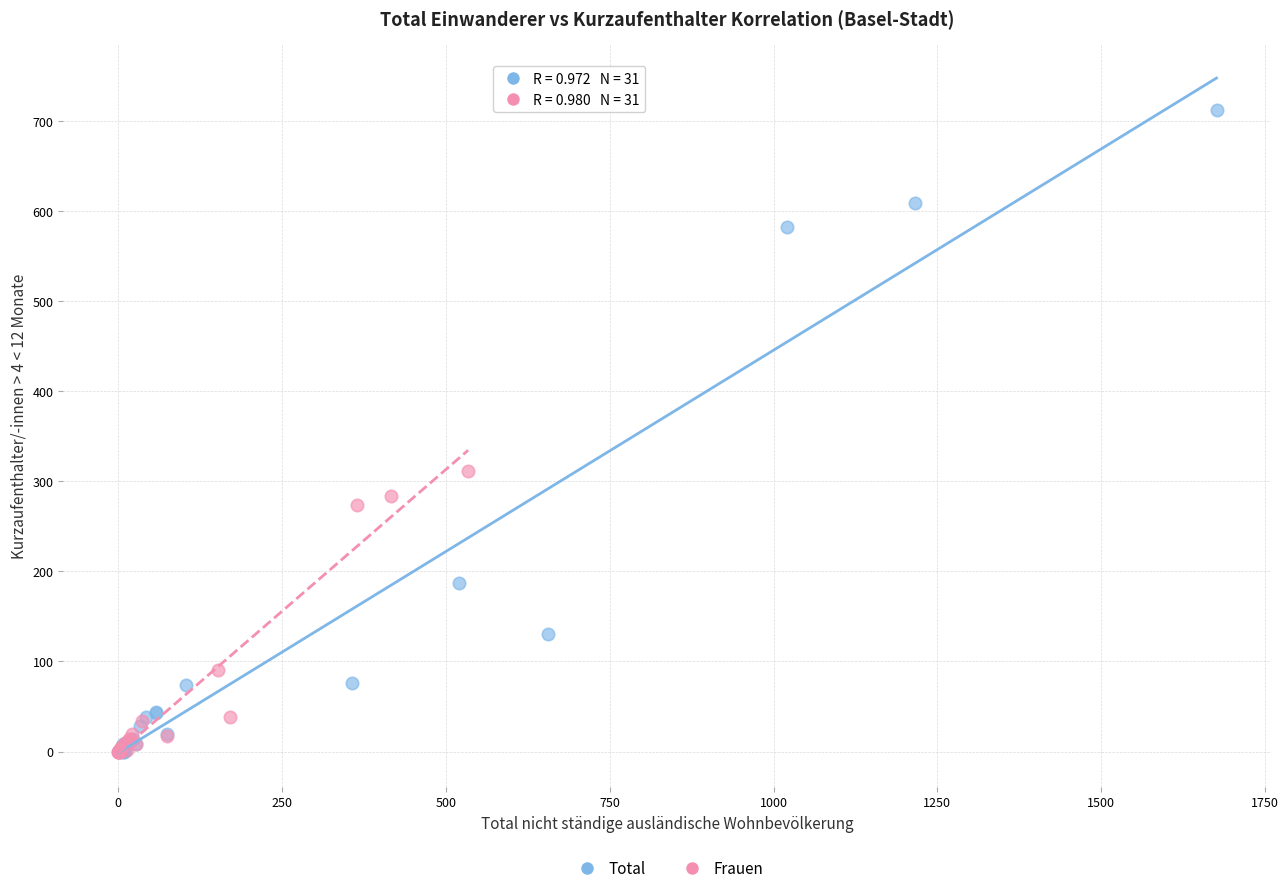

Which series reaches the maximum Y coordinate?

Total